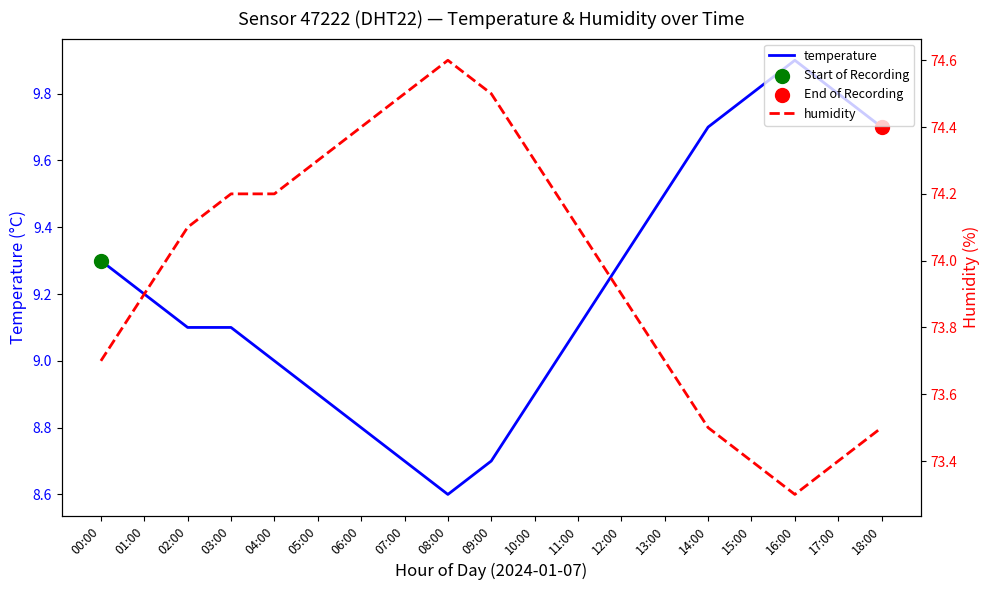

Is the value of humidity at 16:00 greater than the value of temperature at 09:00?

Yes